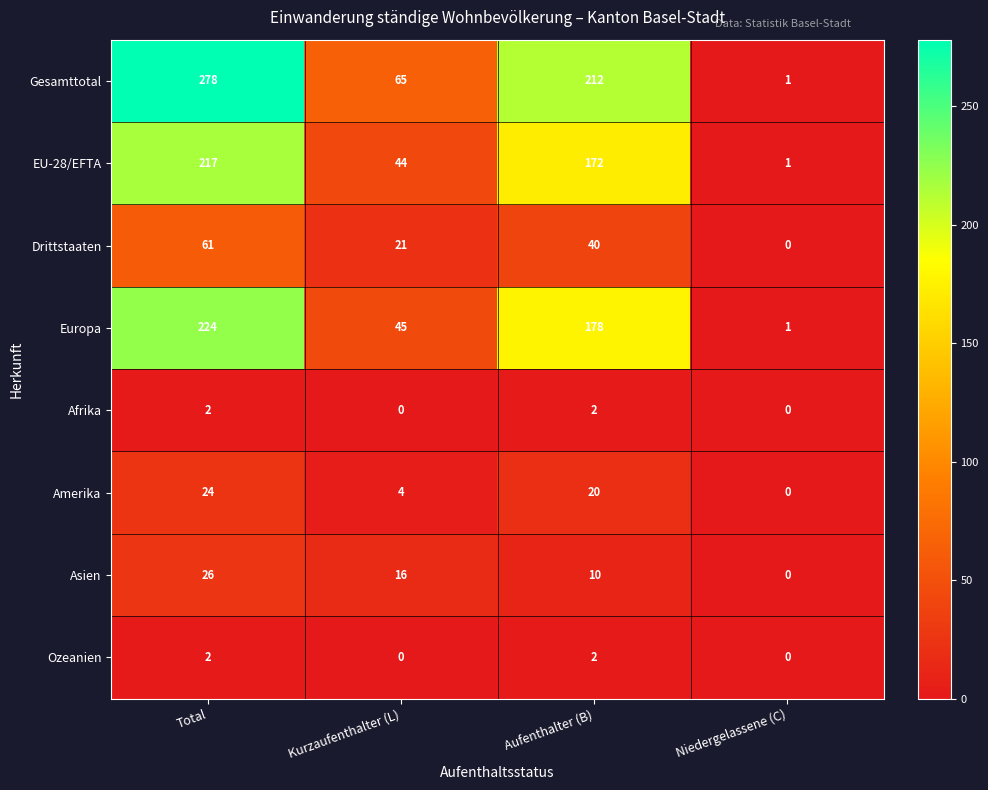

Count the Amerika values in the range 4 to 24.

3